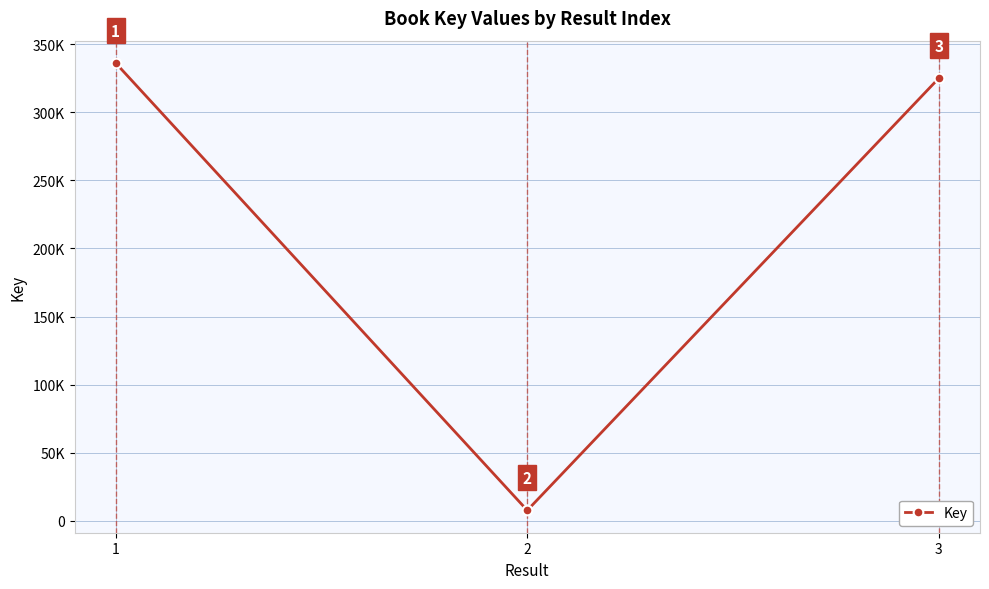

Reading right to left, list all the values displayed in this chart.

325099	7651	336231